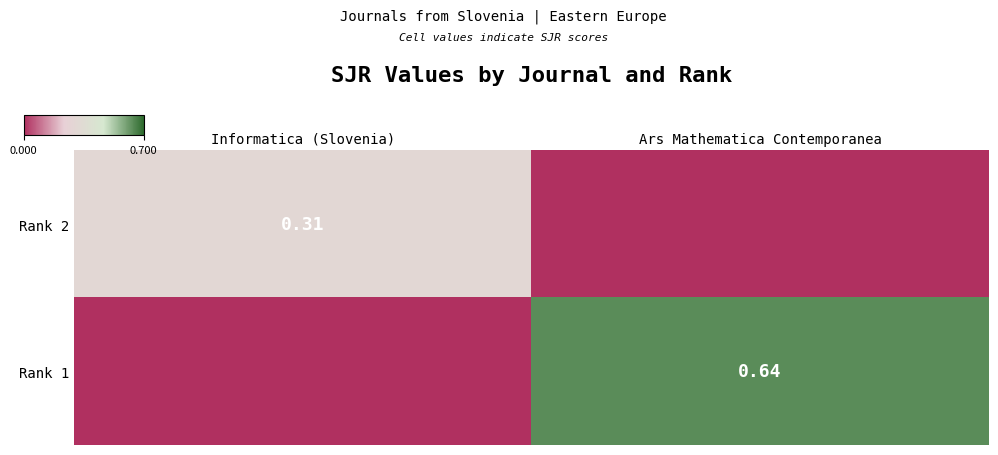

Is the value of Rank 1 at Ars Mathematica Contemporanea greater than the value of Rank 2 at Informatica (Slovenia)?

Yes